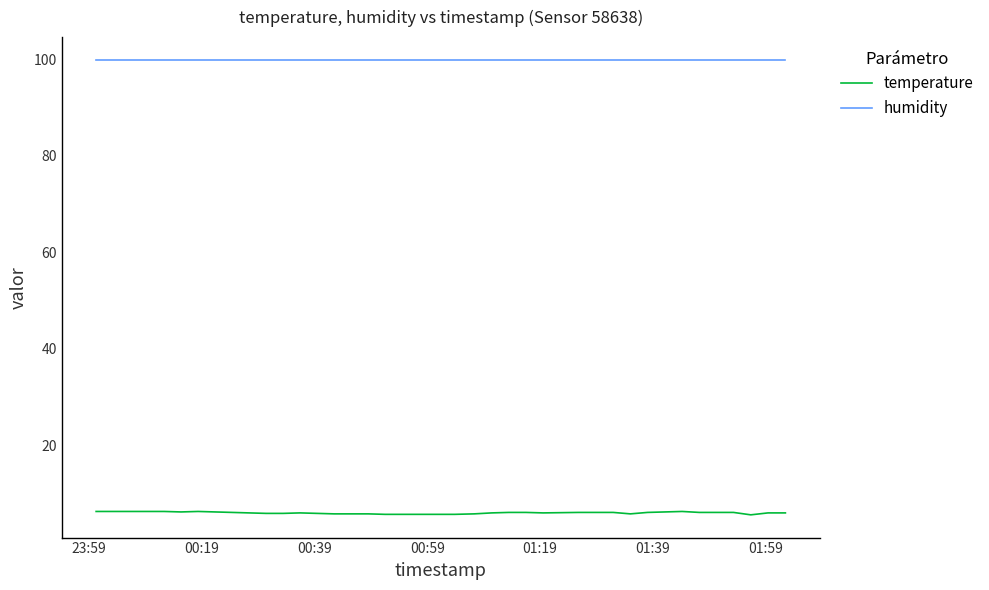

Which series has the widest spread of values?

temperature